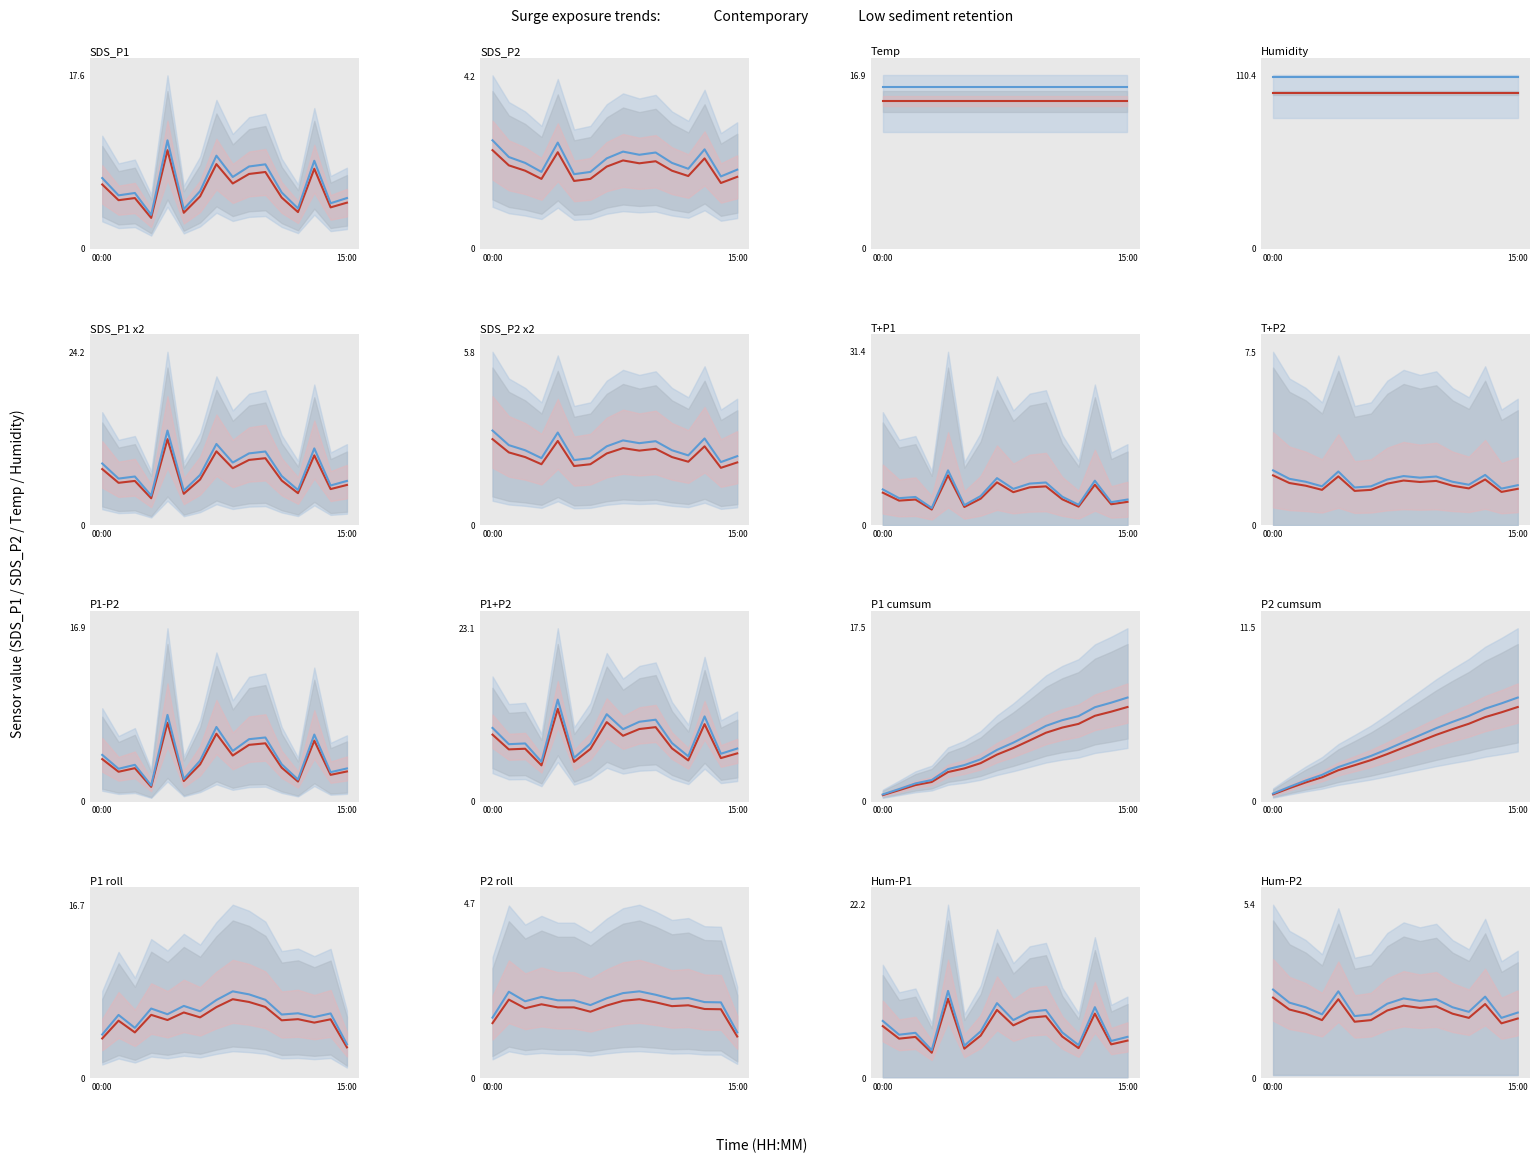

Which category has the highest value in the SDS_P1 series?

04:00